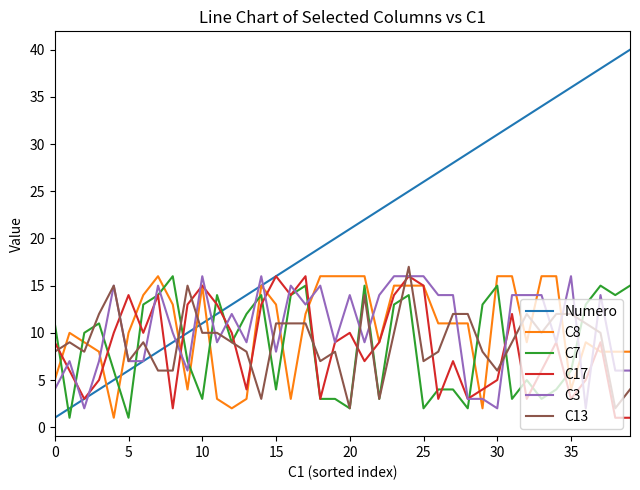

Which series has the largest total across all categories?

Numero